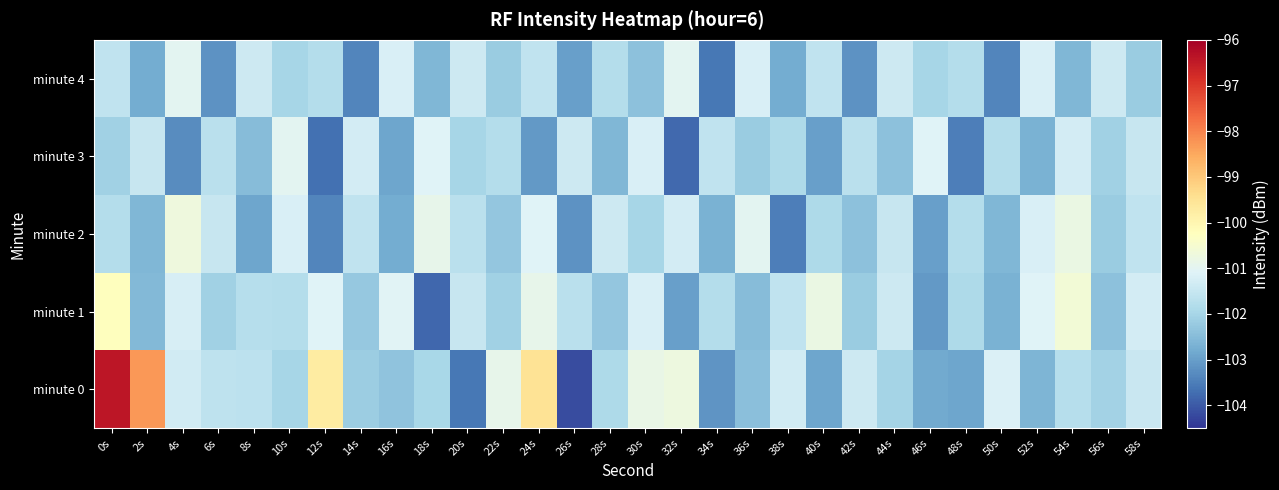

What is the maximum value shown in the chart?

-96.4